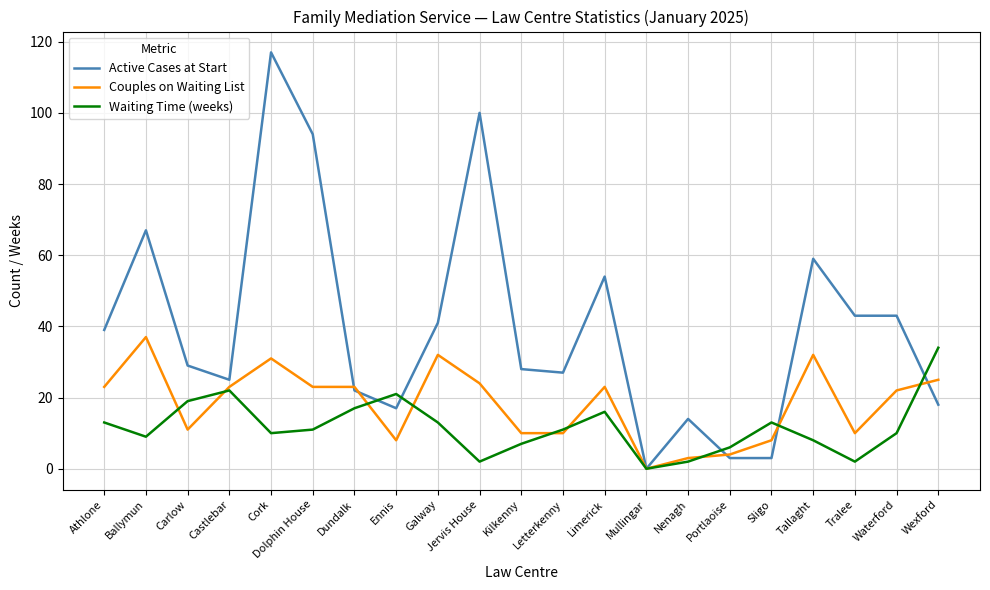

Rank the series by their average value, from highest to lowest.

Active Cases at Start, Couples on Waiting List, Waiting Time (weeks)